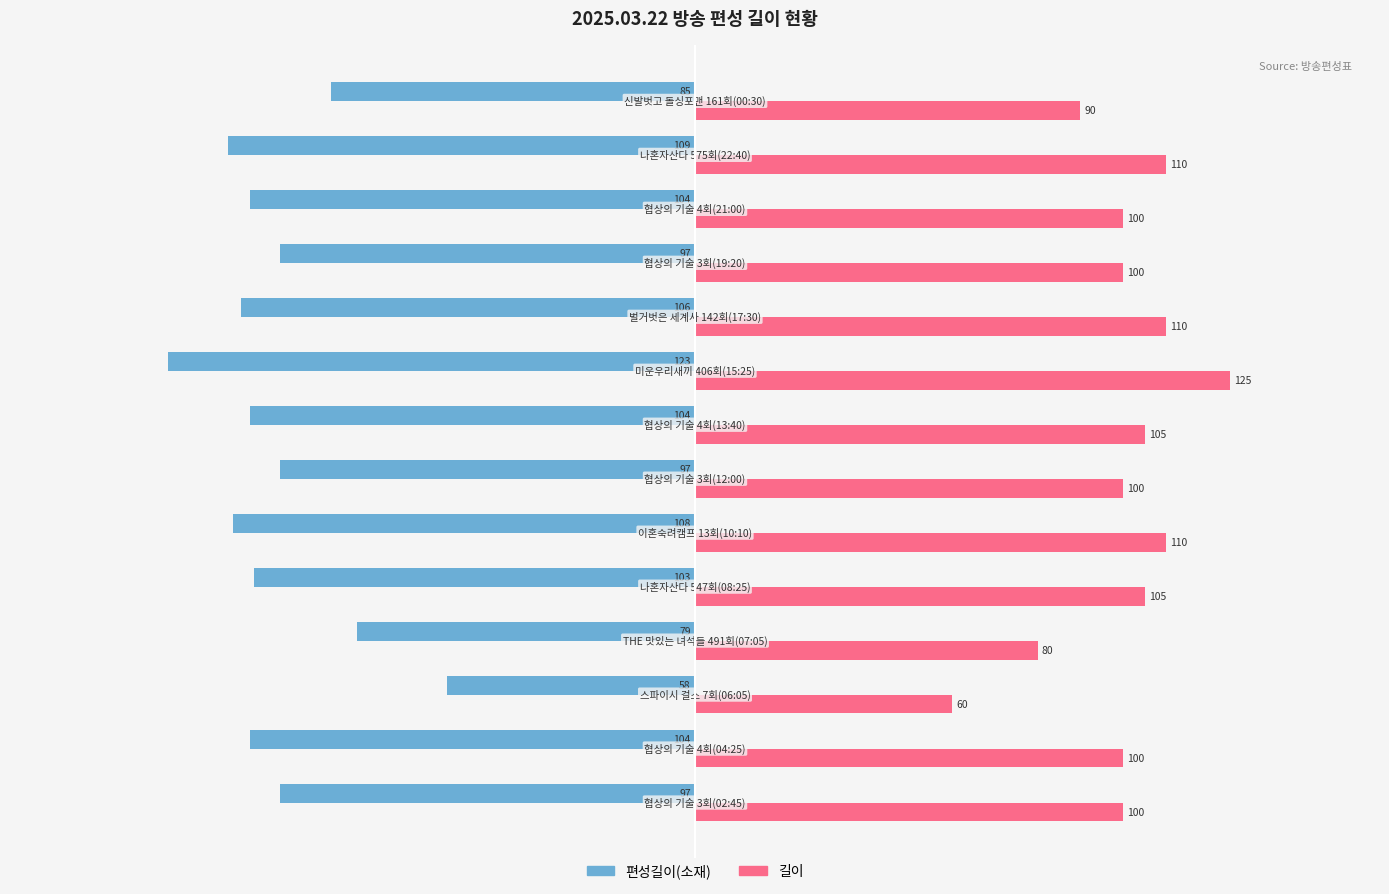

What is the sum of all 길이 values?

1395